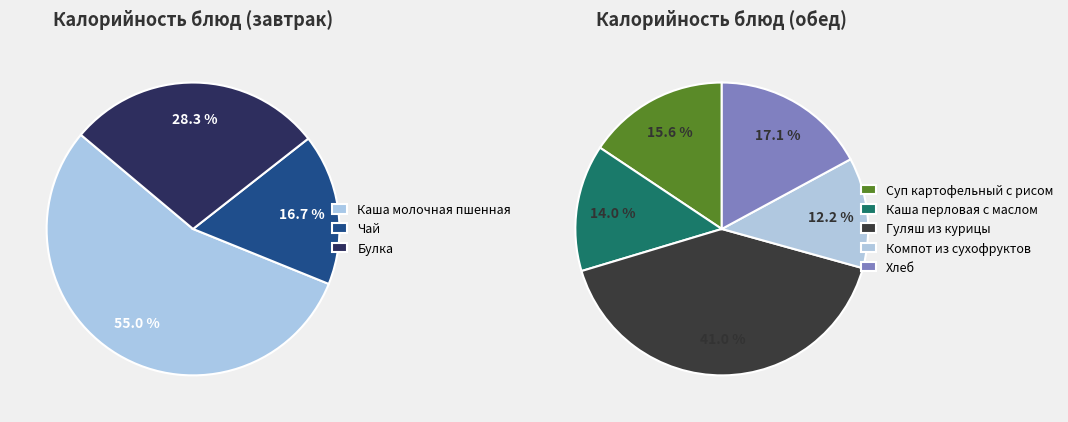

What is the change in value from Компот из сухофруктов to Хлеб?

+30